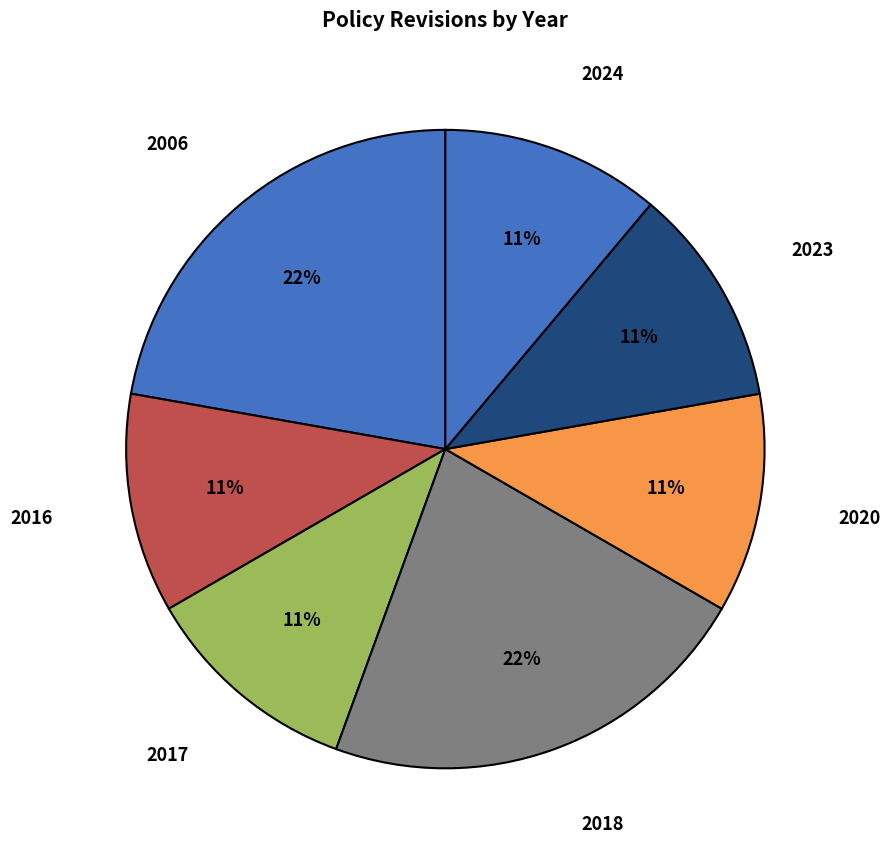

How many slices are in this pie chart?

7